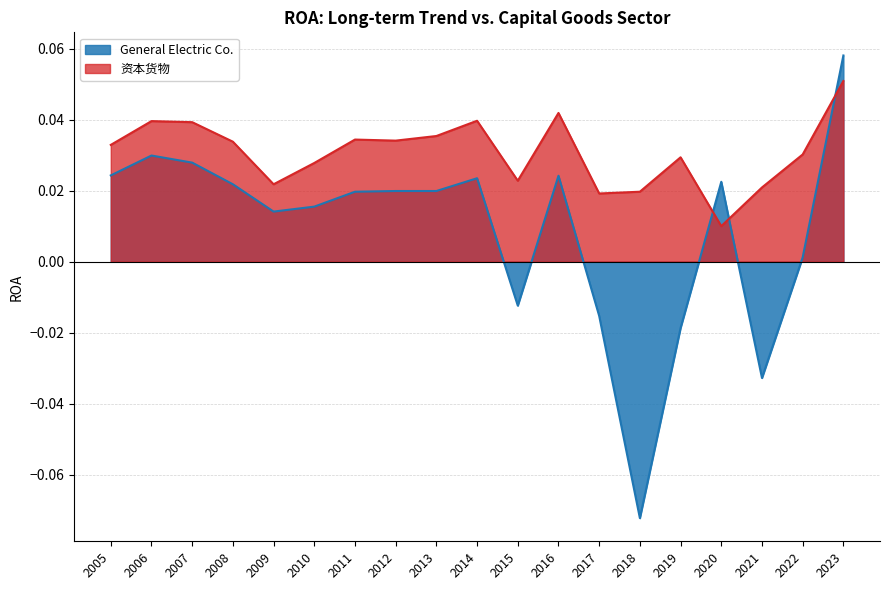

Which series has the widest spread of values?

General Electric Co.